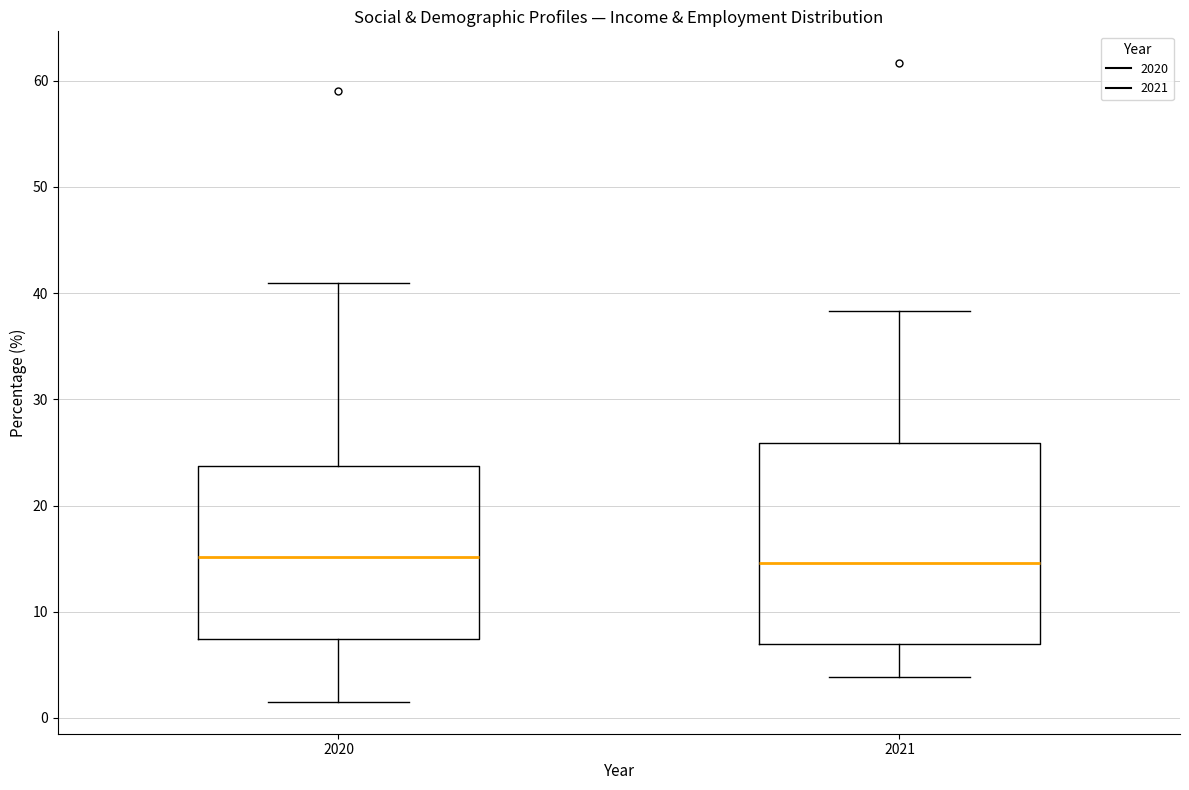

Reading left to right, transcribe this box plot: for each box, give where its median line is, the range the box spans, and where its two whiskers end, as read against the y-axis. The values are not printed on the chart, so give them approximately, as read against the axis.

2020: median 15, box 7 to 24, whiskers 2 to 41
2021: median 15, box 7 to 26, whiskers 4 to 38